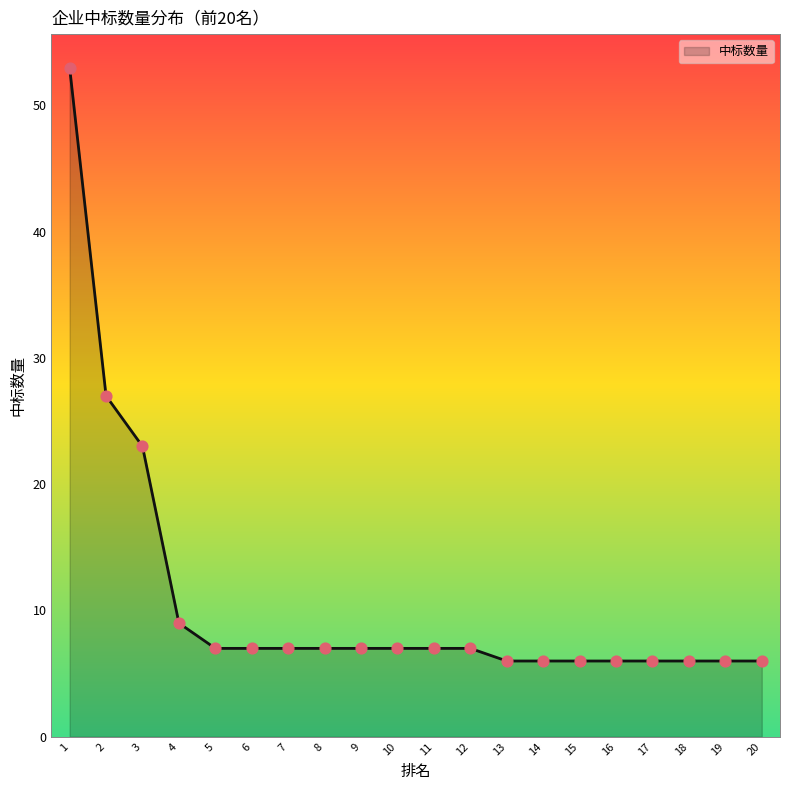

What is the ratio of the value at 19 to the value at 16?

1.0